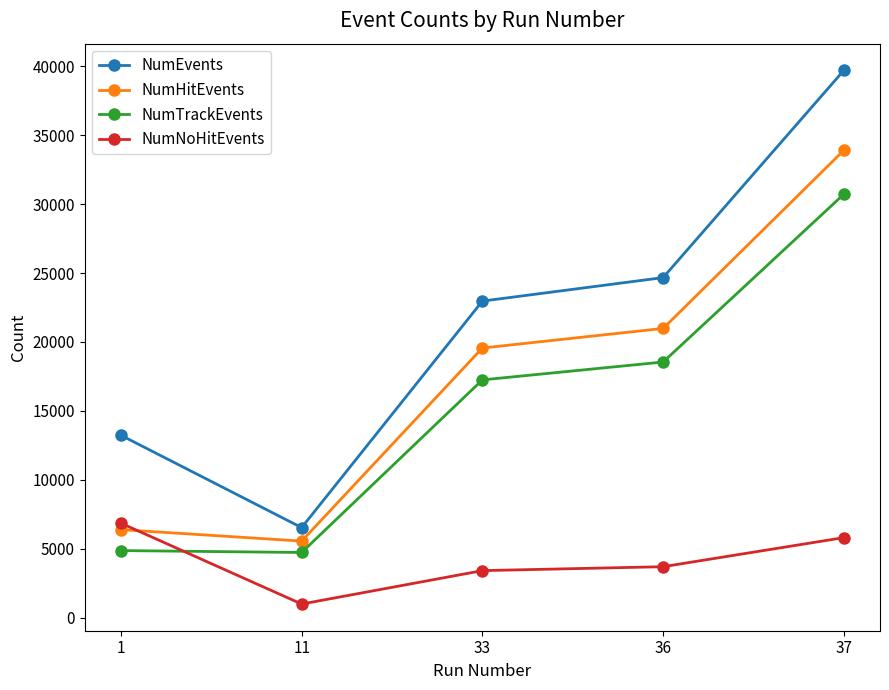

Rank the categories by NumHitEvents value from lowest to highest.

11, 1, 33, 36, 37